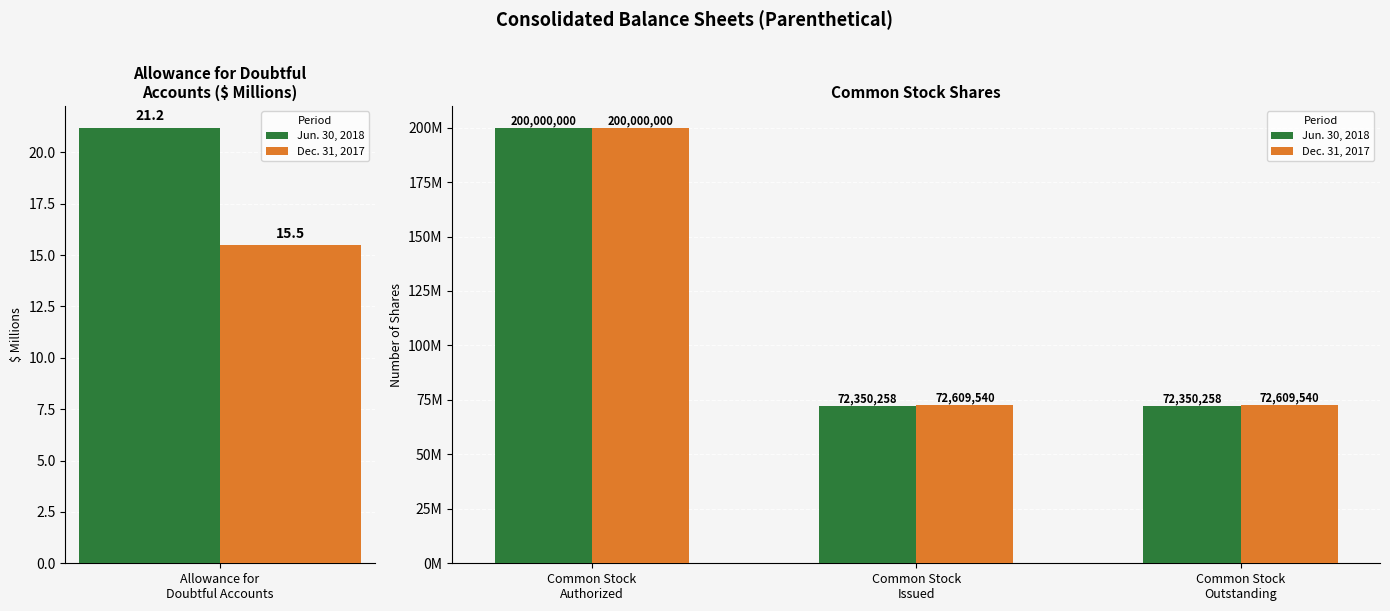

Is the value of Jun. 30, 2018 at Common Stock Issued greater than the value of Dec. 31, 2017 at Common Stock Outstanding?

No